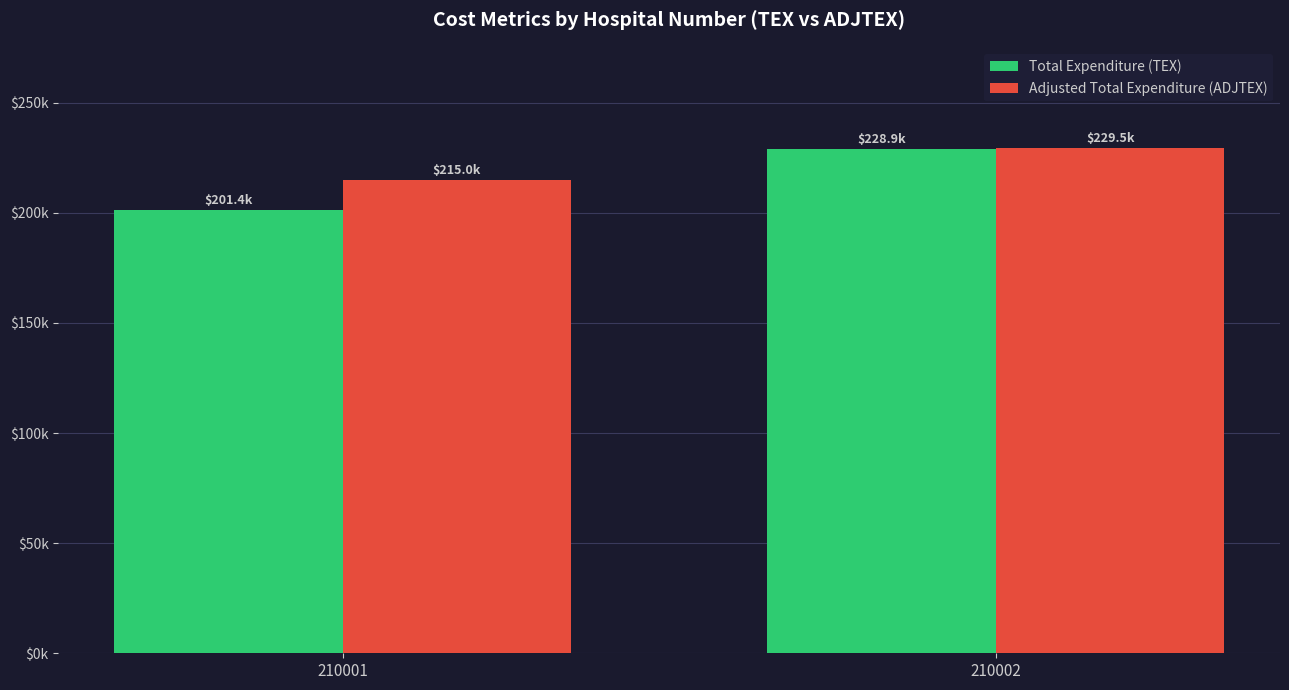

What are all the series names shown in the legend?

Total Expenditure (TEX), Adjusted Total Expenditure (ADJTEX)